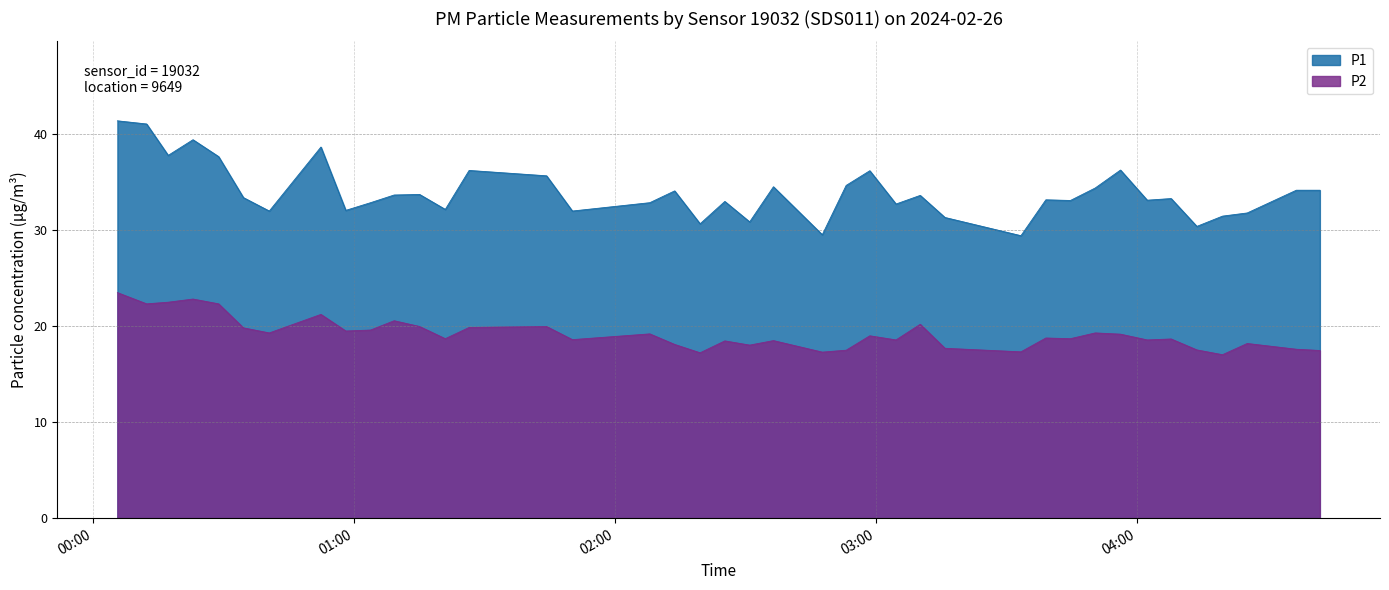

What is the maximum value for P1?

41.4